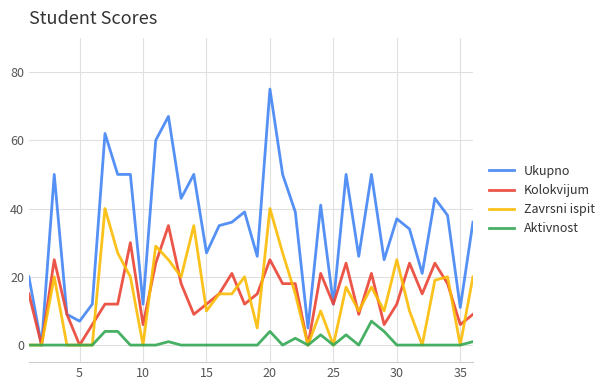

Which series has the largest total across all categories?

Ukupno